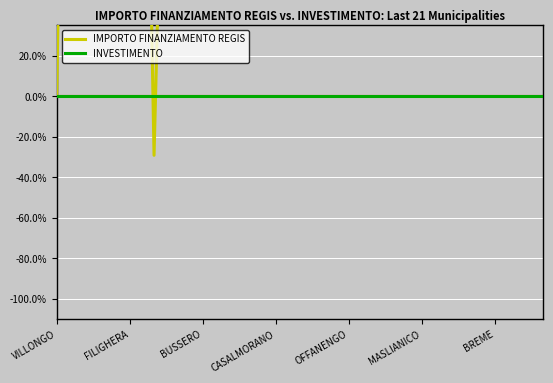

Which has a higher value, 16 or BUSSERO?

BUSSERO